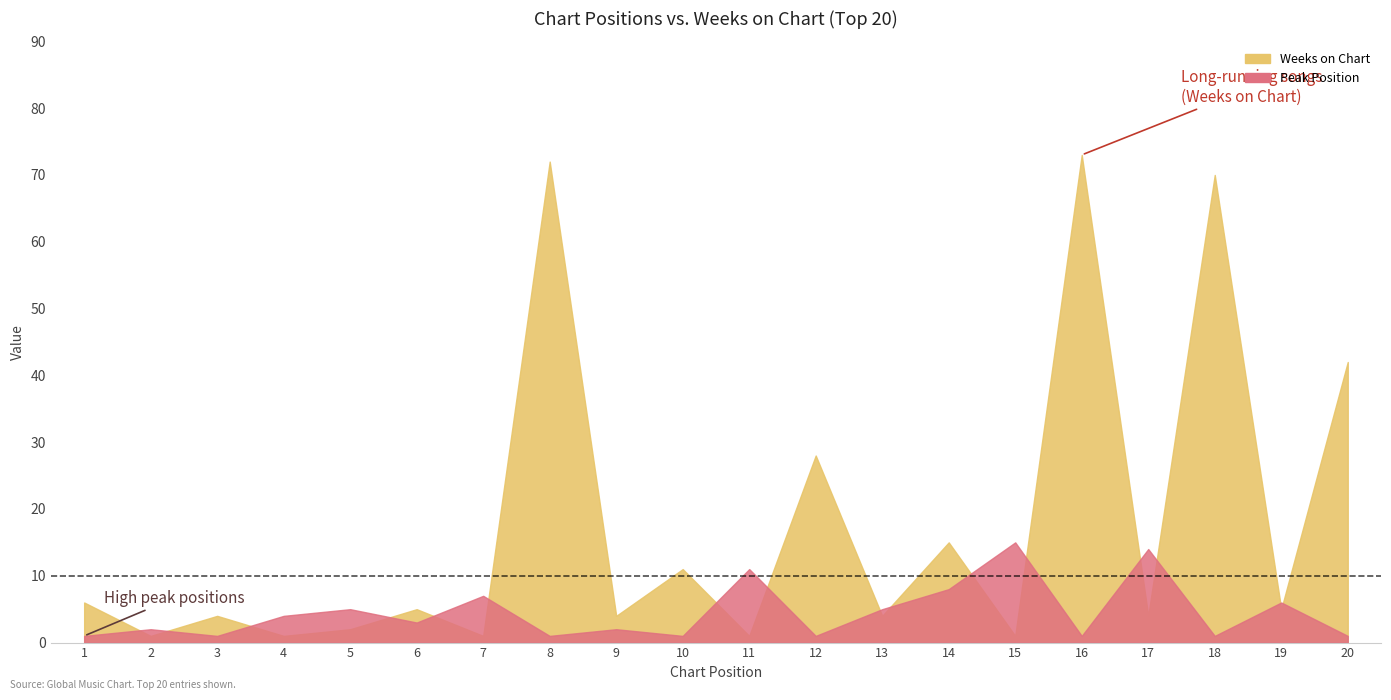

Reading left to right, what are all the values shown in this chart?

Peak Position: 1	2	1	4	5	3	7	1	2	1	11	1	5	8	15	1	14	1	6	1
Weeks on Chart: 6	1	4	1	2	5	1	72	4	11	1	28	4	15	1	73	4	70	5	42